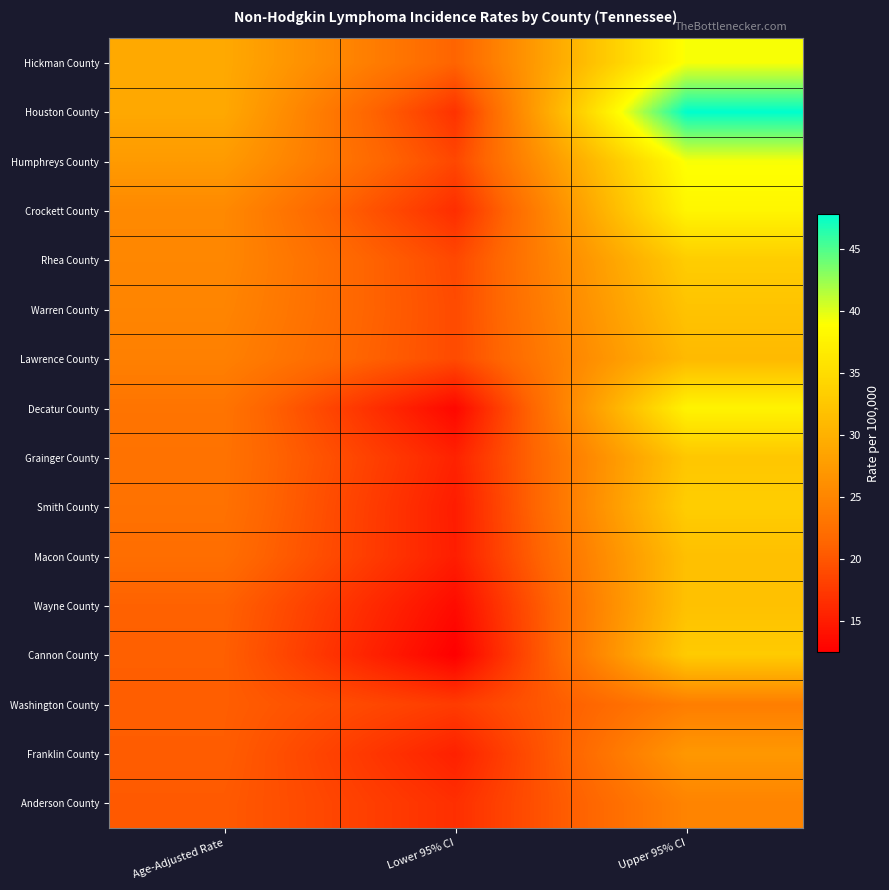

At which category is the sum across all series the highest?

Upper 95% CI